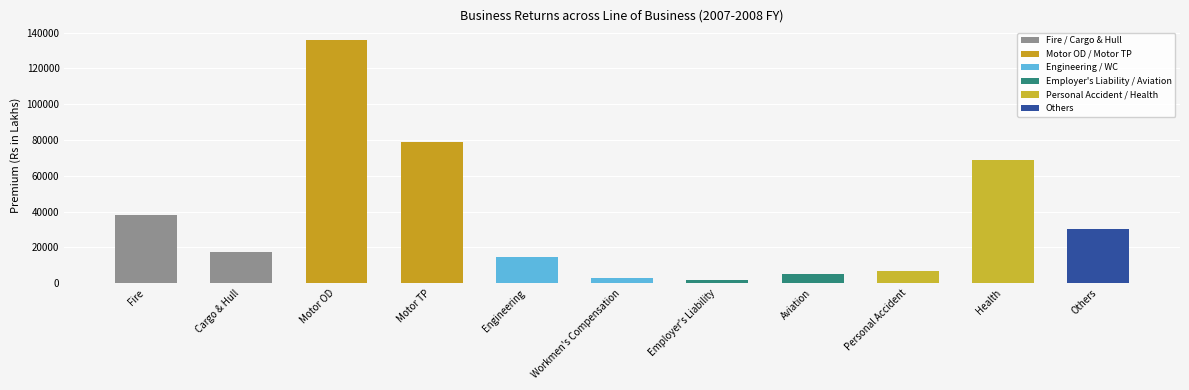

What is the ratio of the value at Engineering to the value at Aviation?

2.8